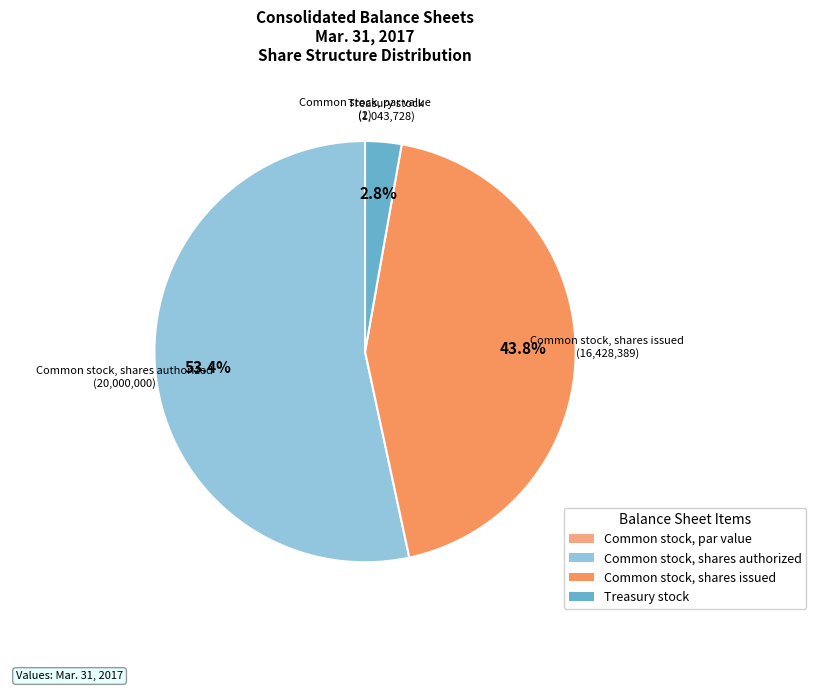

The Common stock, shares issued slice represents 32% of the pie. True or false?

False